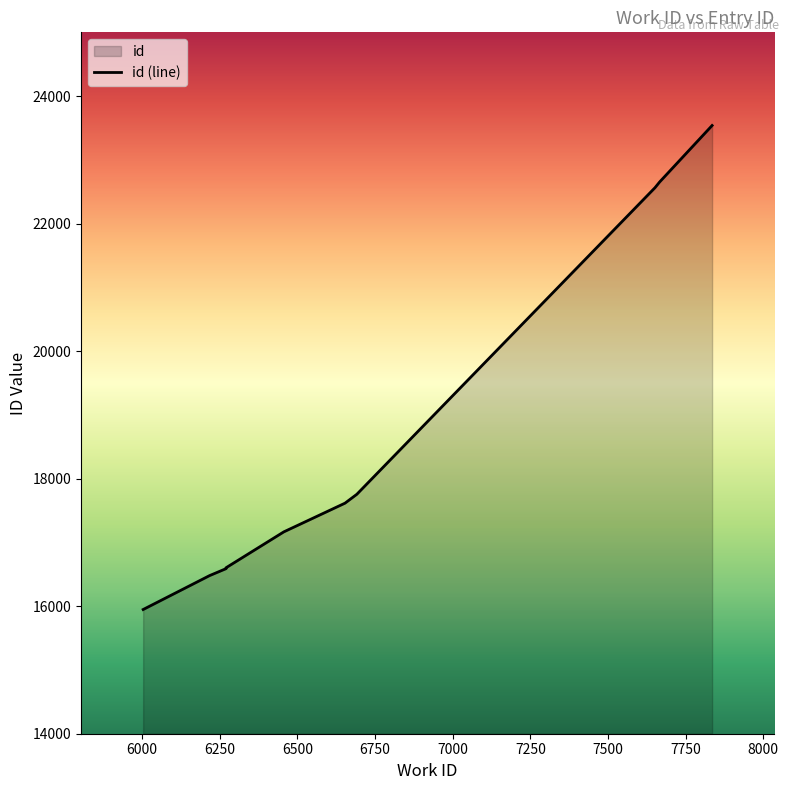

What is the minimum value shown in the chart?

15948